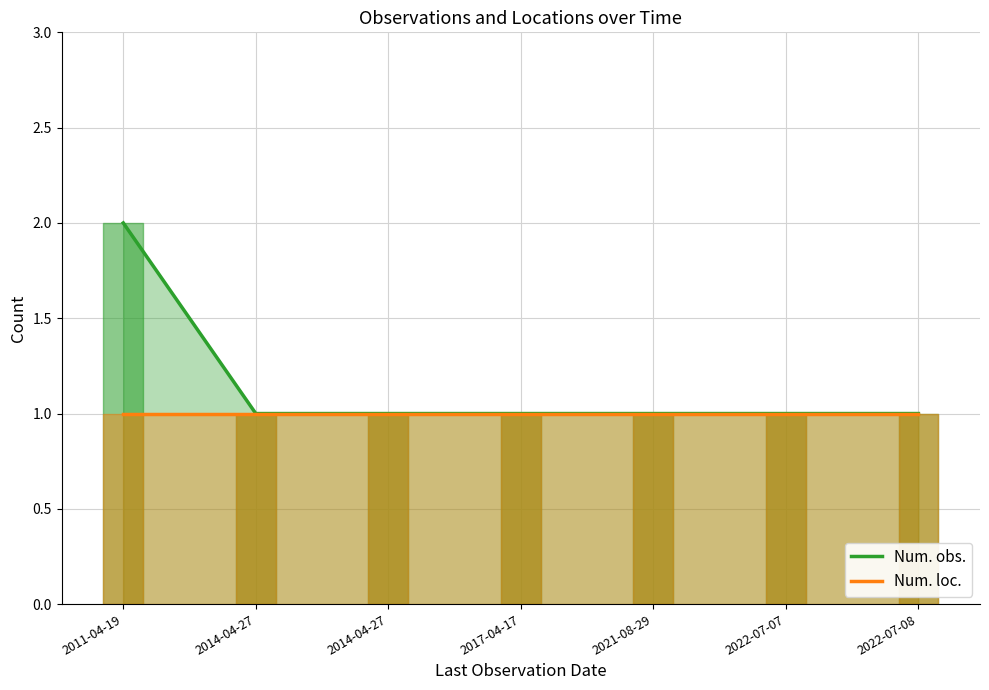

How many lines are shown in the chart?

2